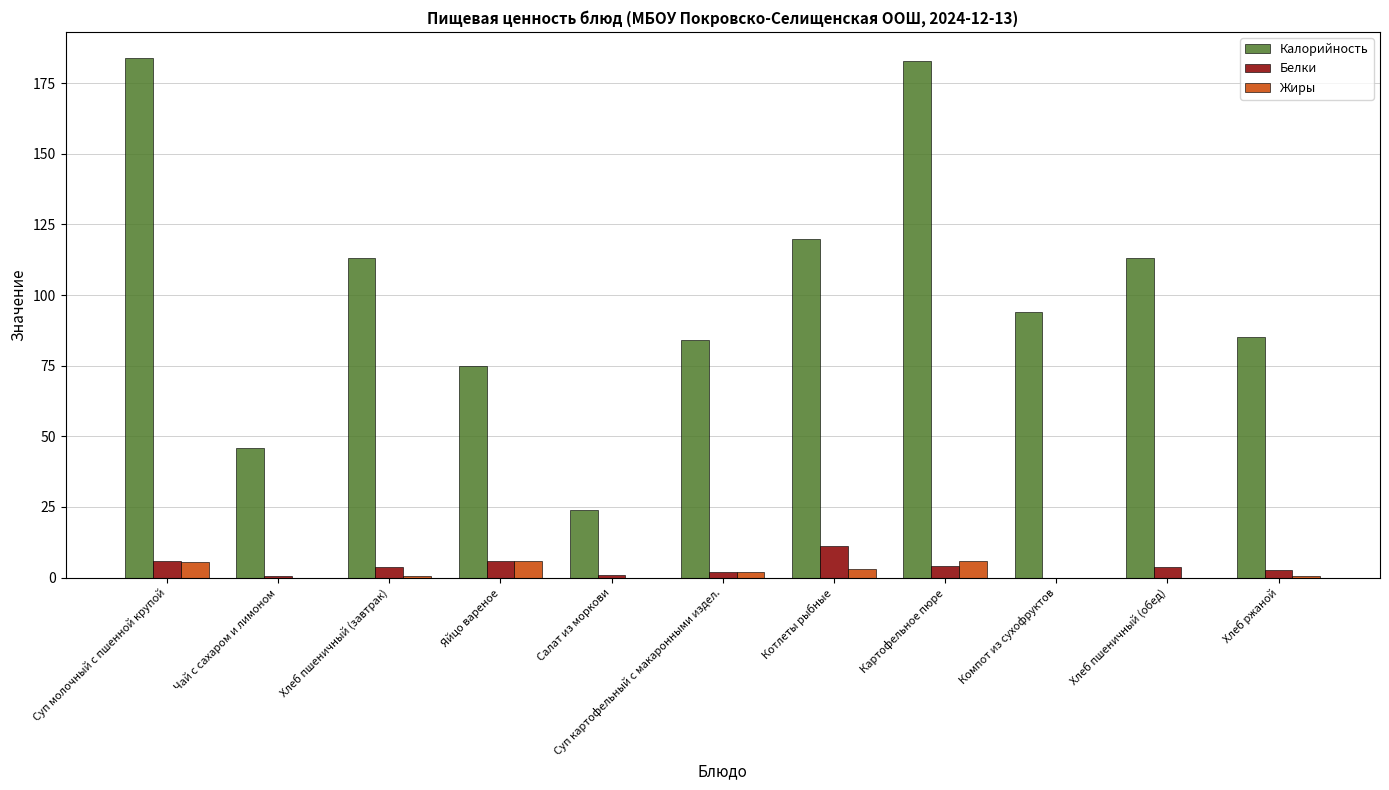

Is the value of Белки at Хлеб ржаной greater than the value of Калорийность at Хлеб ржаной?

No